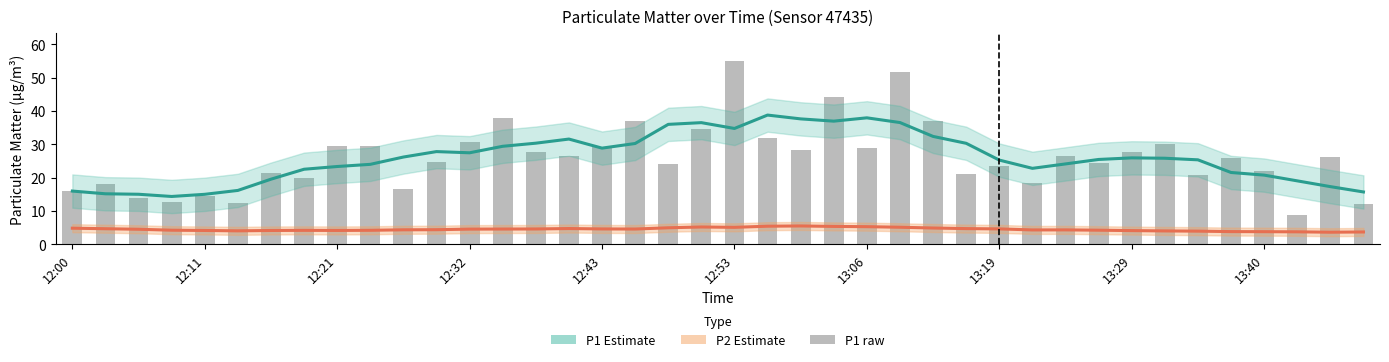

At 12:53, list the series in order from smallest to largest.

P2 Estimate, P1 raw, P1 Estimate